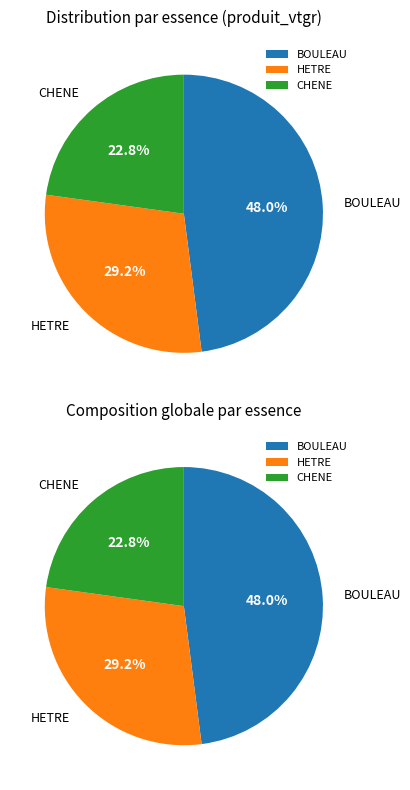

Does 9 account for over 50% of the chart?

No